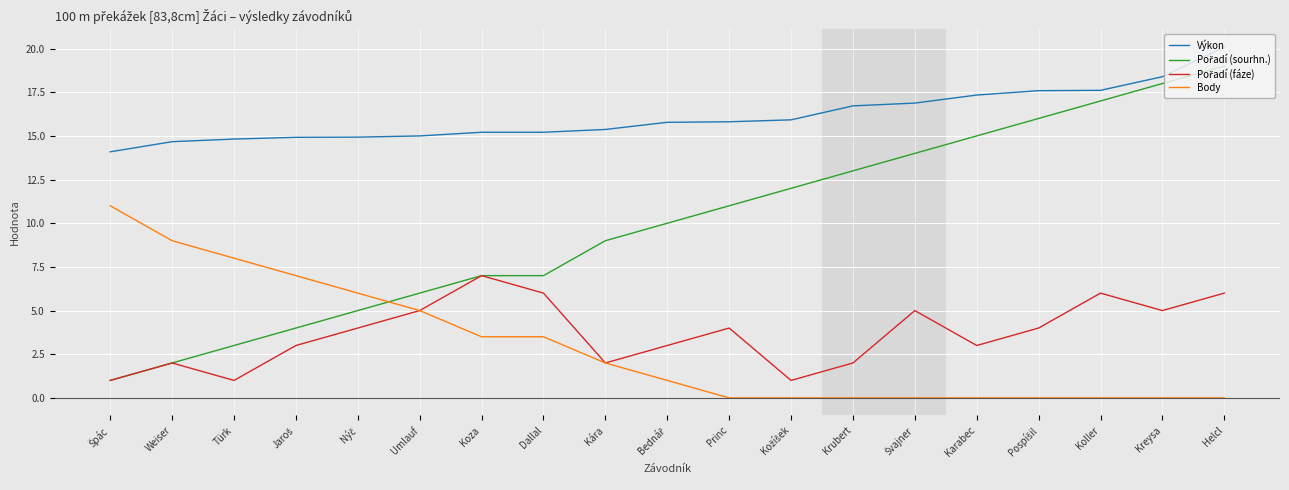

Is it true that Body equals 5.0 at Umlauf?

True